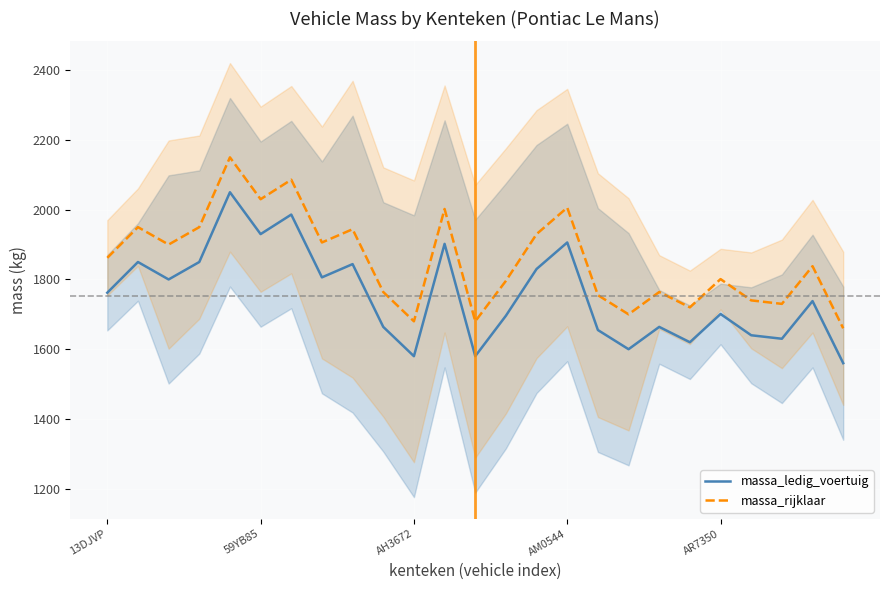

Does the chart display data point markers on the line(s)?

No